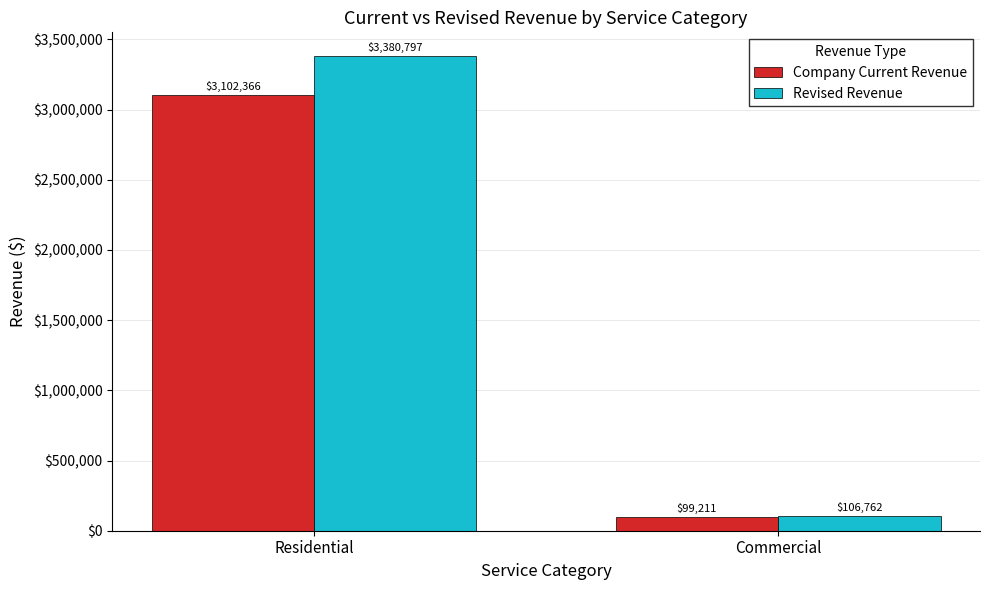

What is the sum of the Company Current Revenue values at Commercial and Residential?

3201576.7